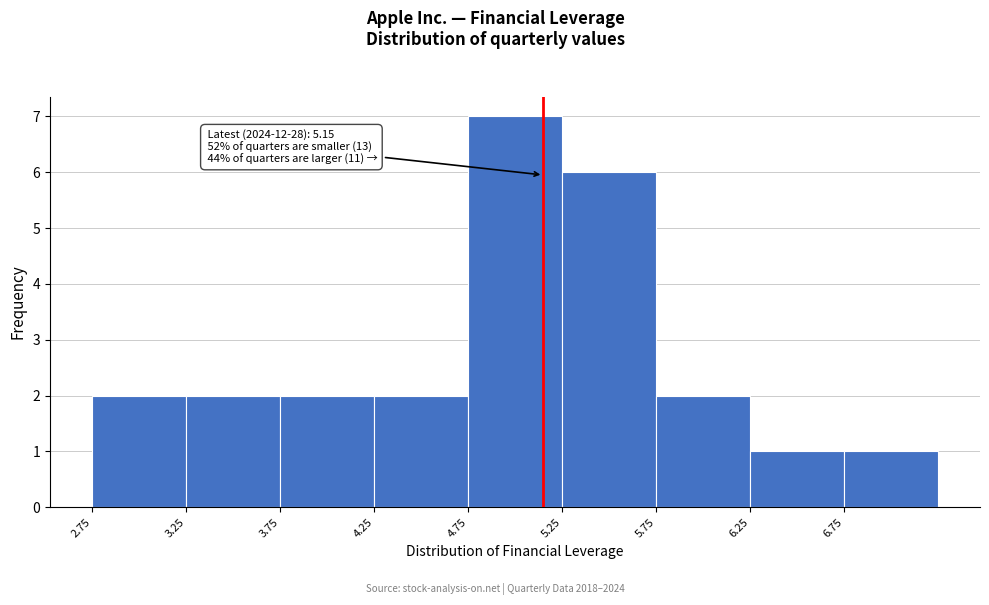

Over which range of the x-axis is the bar tallest?

4.75 to 5.25